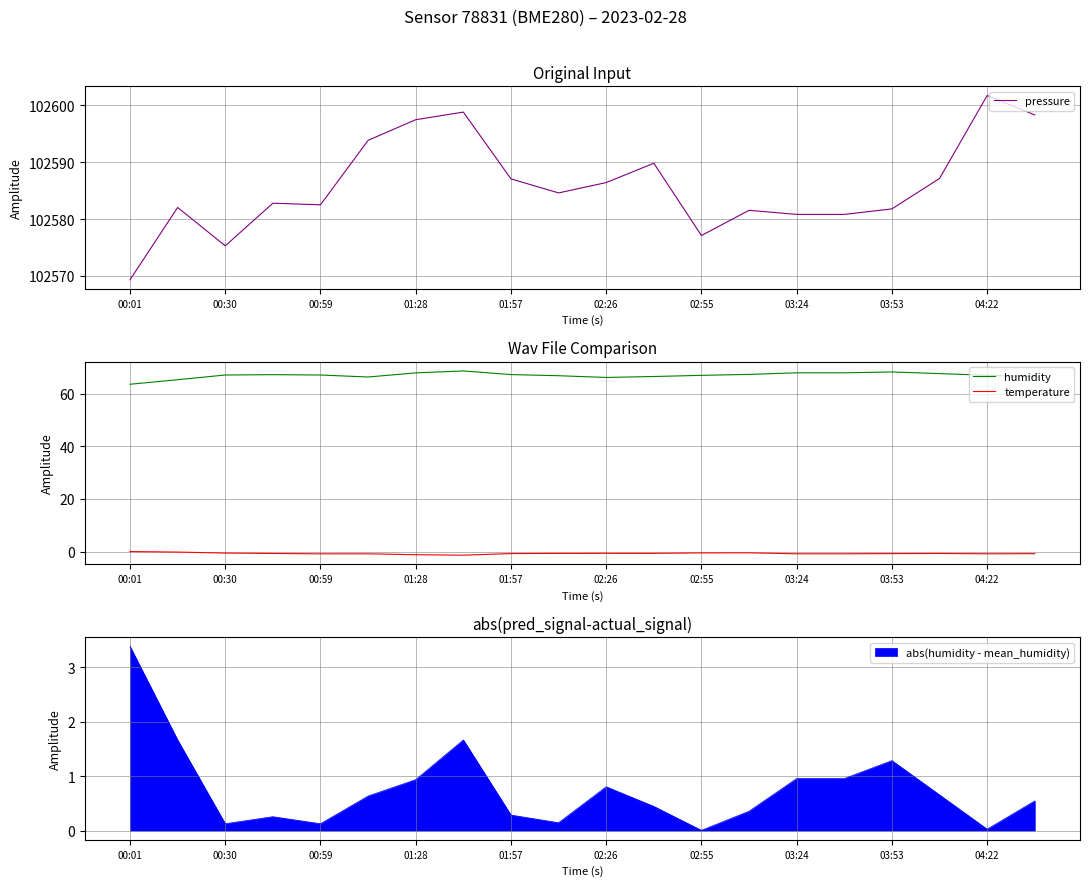

True or false: humidity and temperature cross at least once.

False